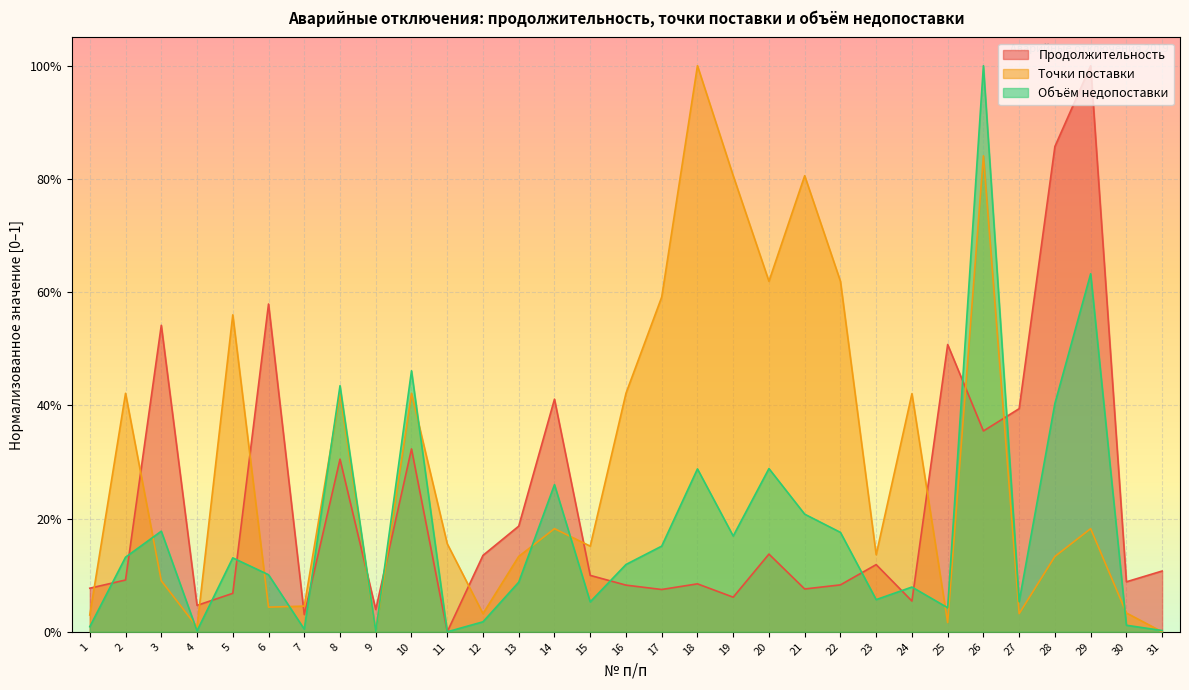

What is the difference between the highest and lowest values at 2?

0.3